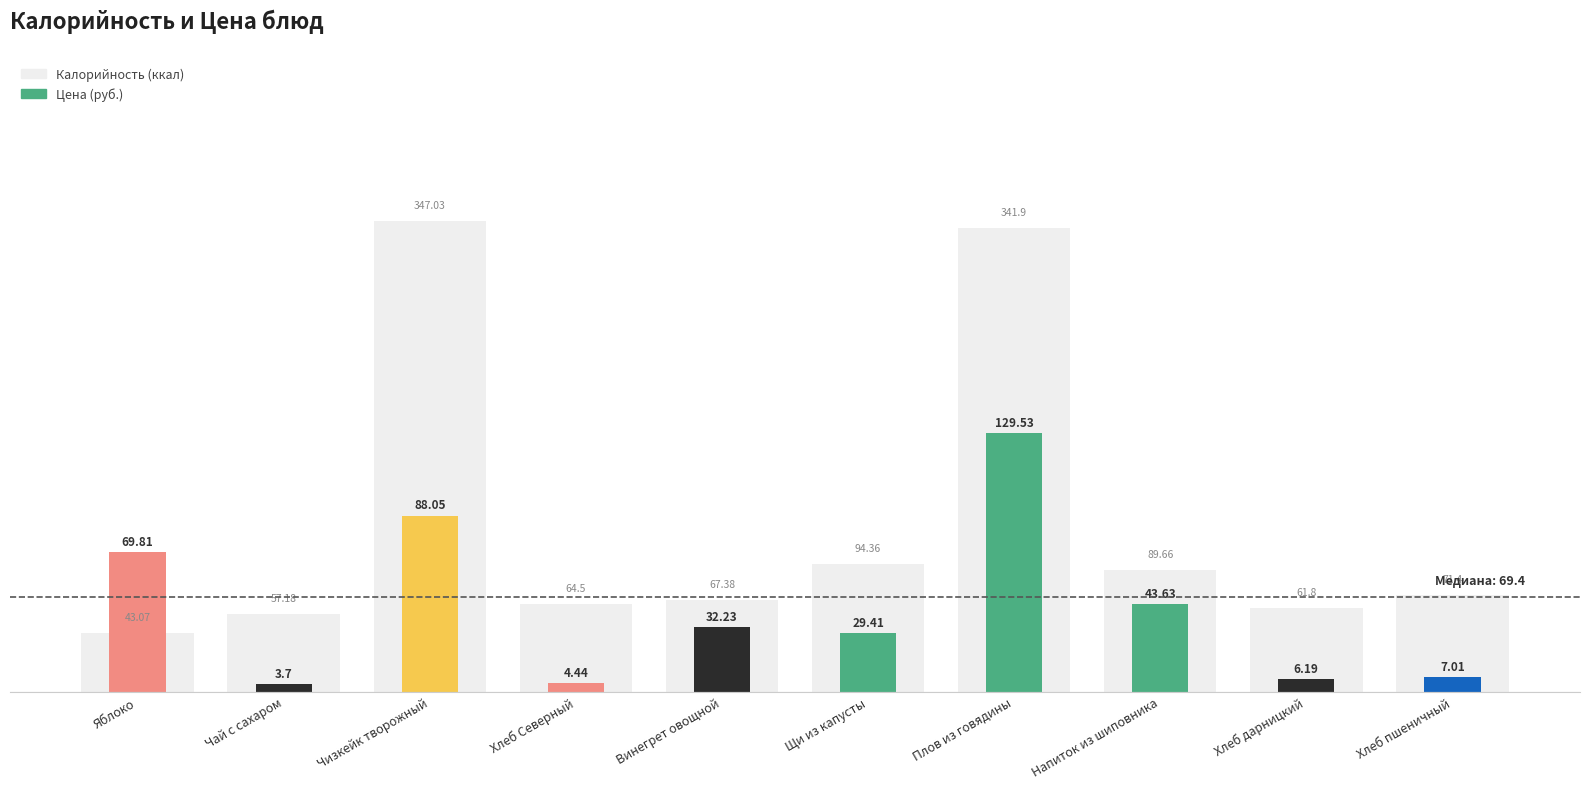

What is the difference between the maximum and second lowest values?

289.8